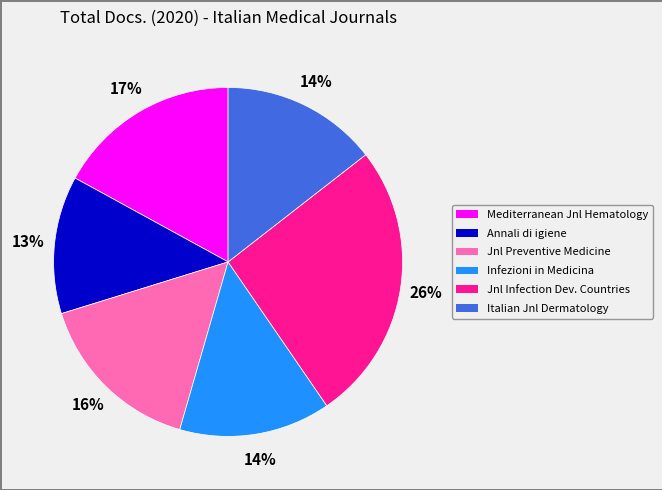

Count the number of slices in the pie.

6